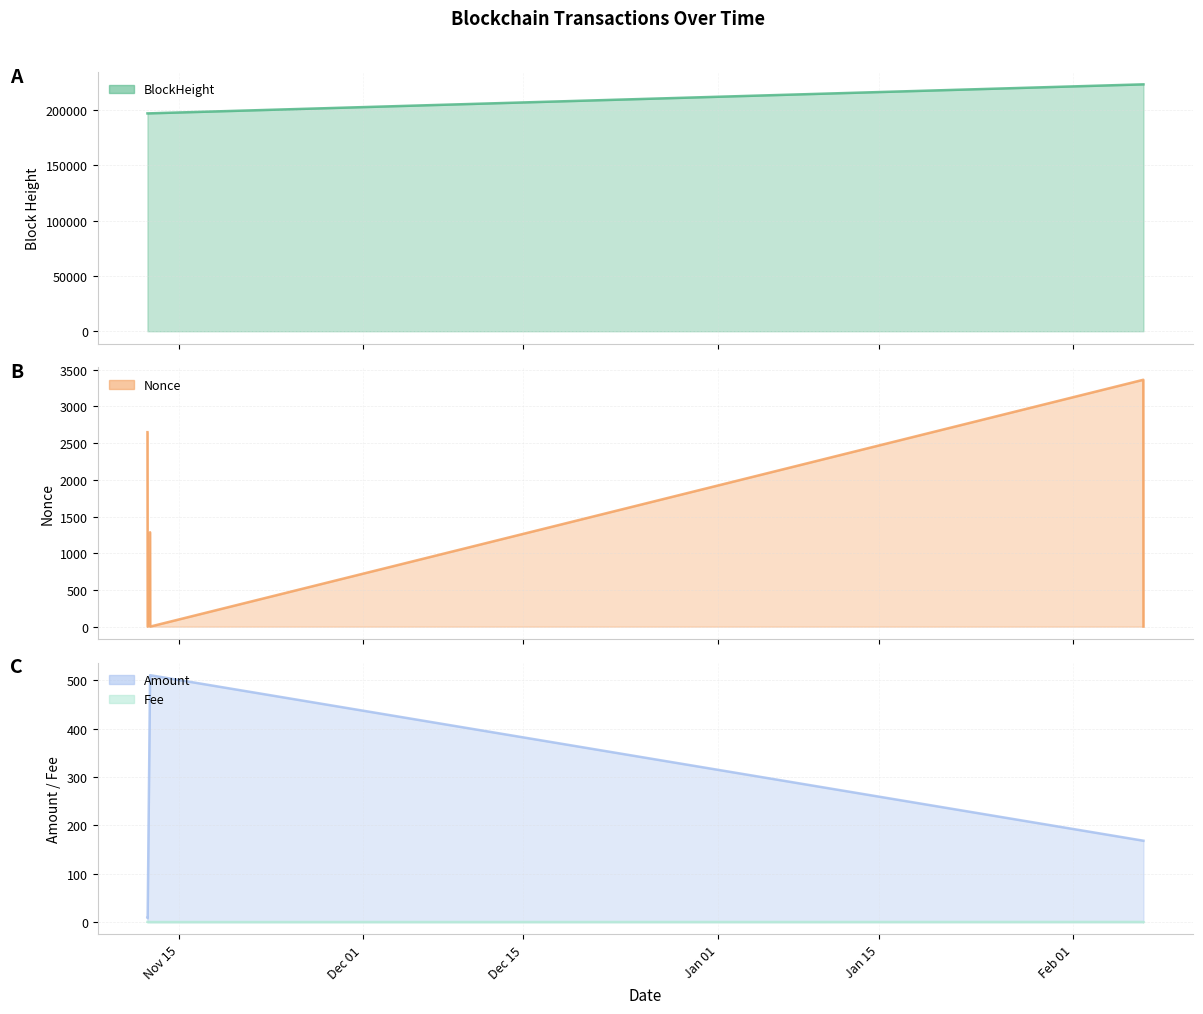

How many values in the Nonce series are below 1286?

3